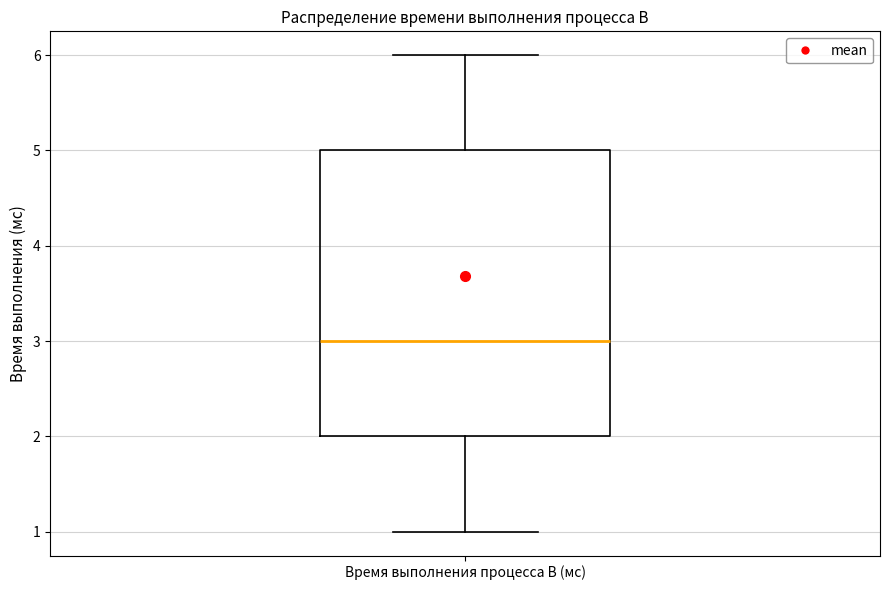

Transcribe this box plot: give where the median line is, the range the box spans, and where the two whiskers end, as read against the y-axis. The values are not printed on the chart, so give them approximately, as read against the axis.

median 3, box 2 to 5, whiskers 1 to 6